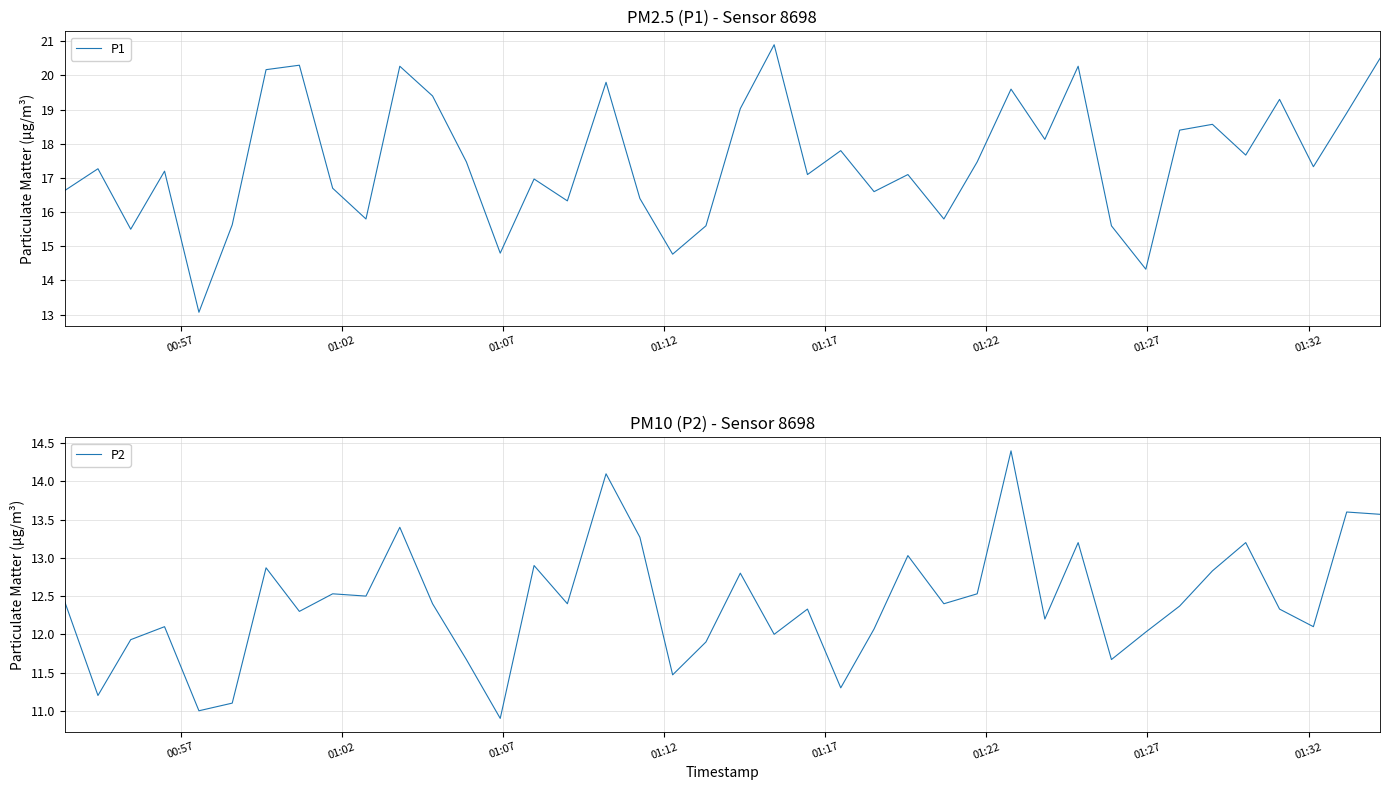

What is the average value of the P1 series?

17.5